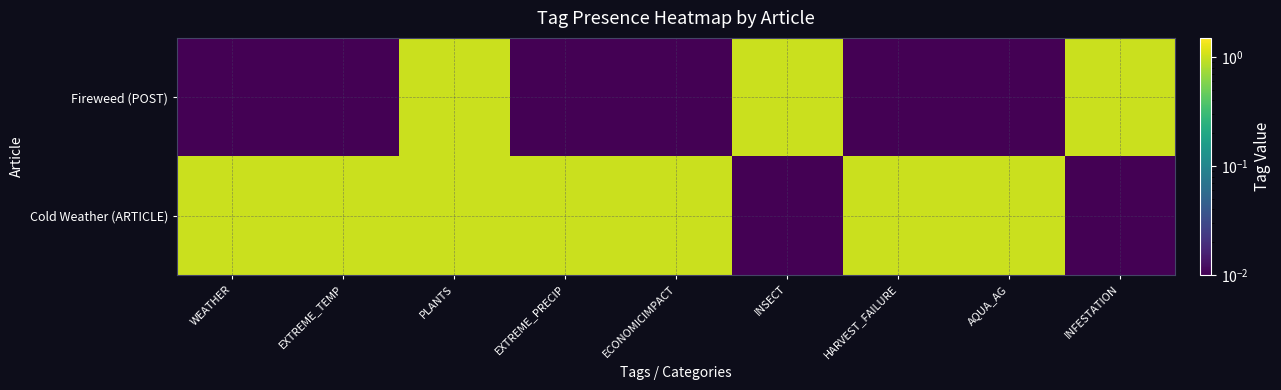

Reading right to left, what are all the values shown in this chart?

Fireweed (POST): INFESTATION=1.0	AQUA_AG=0.0	HARVEST_FAILURE=0.0	INSECT=1.0	ECONOMICIMPACT=0.0	EXTREME_PRECIP=0.0	PLANTS=1.0	EXTREME_TEMP=0.0	WEATHER=0.0
Cold Weather (ARTICLE): INFESTATION=0.0	AQUA_AG=1.0	HARVEST_FAILURE=1.0	INSECT=0.0	ECONOMICIMPACT=1.0	EXTREME_PRECIP=1.0	PLANTS=1.0	EXTREME_TEMP=1.0	WEATHER=1.0